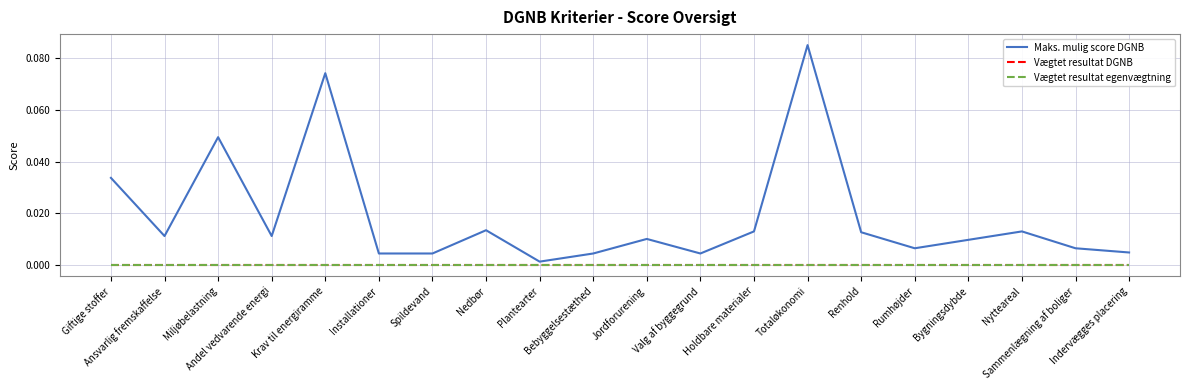

At which label does Vægtet resultat egenvægtning reach its minimum?

Giftige stoffer